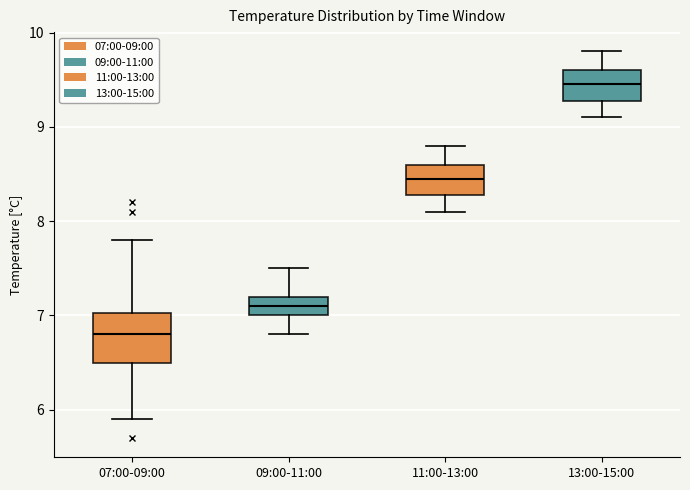

Which box has the highest median line?

13:00-15:00